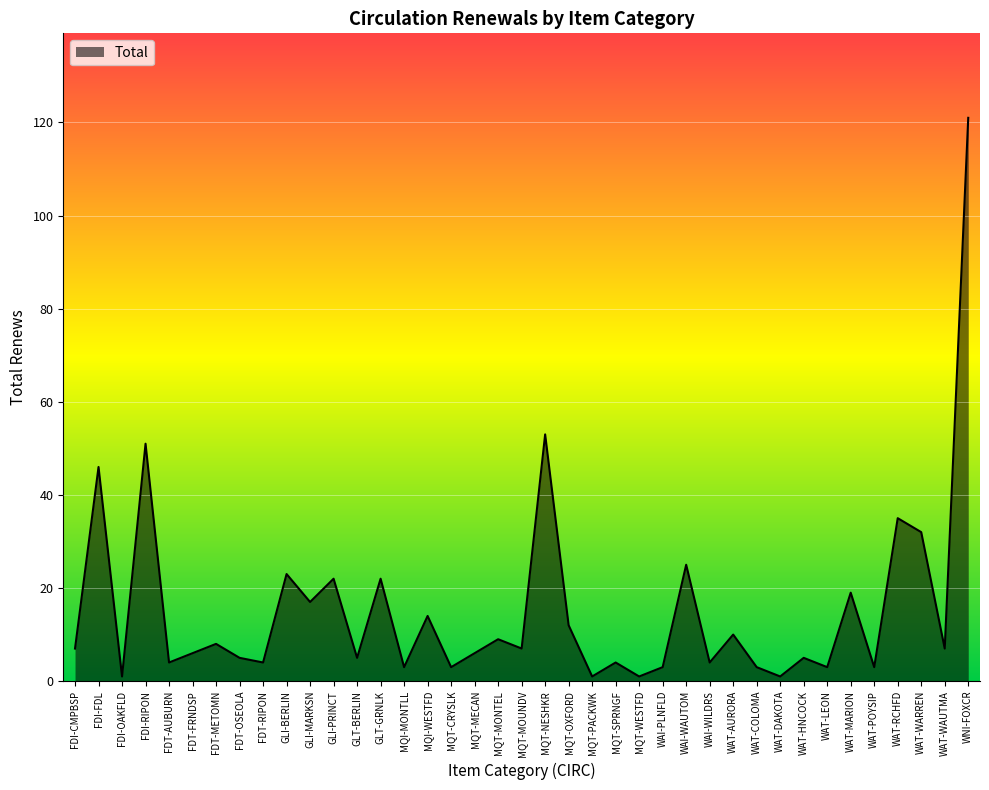

What is the change in value from FDI-CMPBSP to FDT-RIPON?

-3